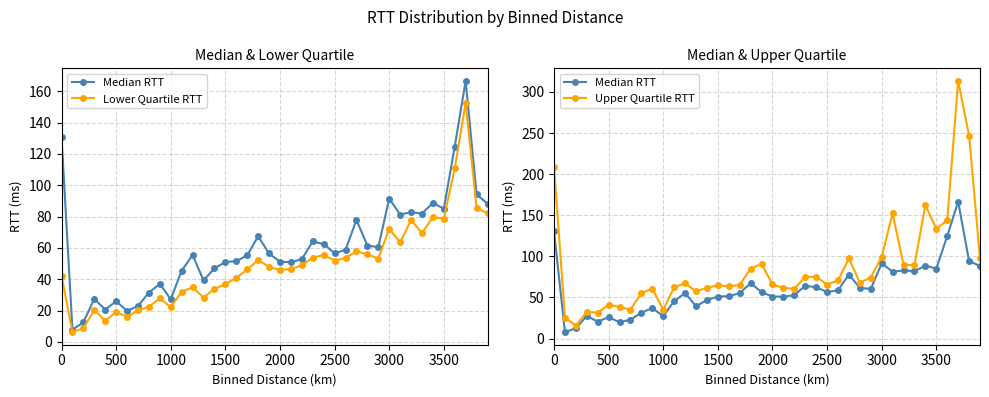

Which series has the largest range (max minus min)?

Upper Quartile RTT